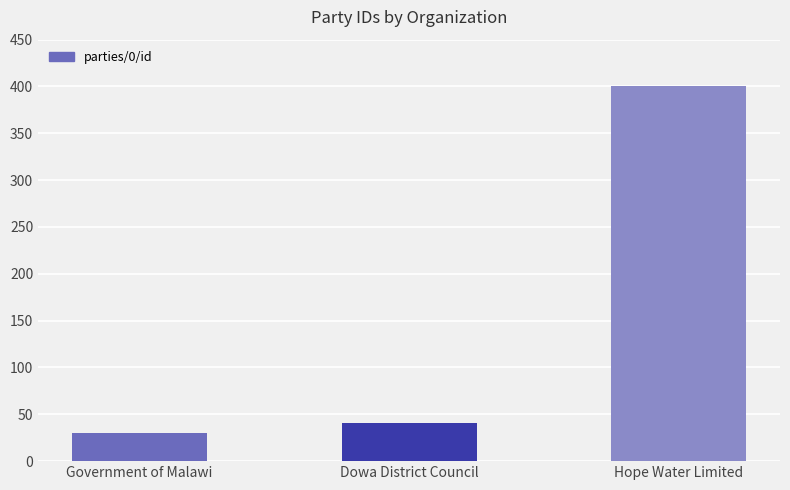

What is the label of the 1st bar from the right?

Hope Water Limited